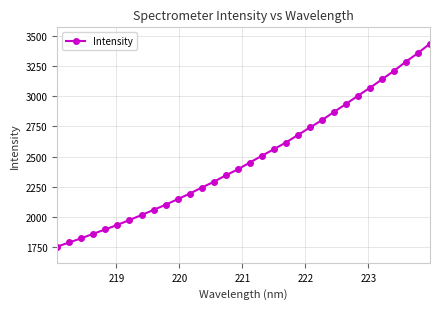

Reading left to right, what are all the values shown in this chart?

1755.3	1789.6	1824.0	1861.4	1897.6	1934.7	1975.0	2016.2	2058.2	2101.1	2147.1	2192.7	2243.1	2290.6	2344.2	2393.6	2450.2	2505.5	2560.5	2615.6	2678.0	2740.2	2800.8	2868.4	2934.5	3002.9	3068.8	3137.8	3209.1	3285.1	3356.1	3434.5